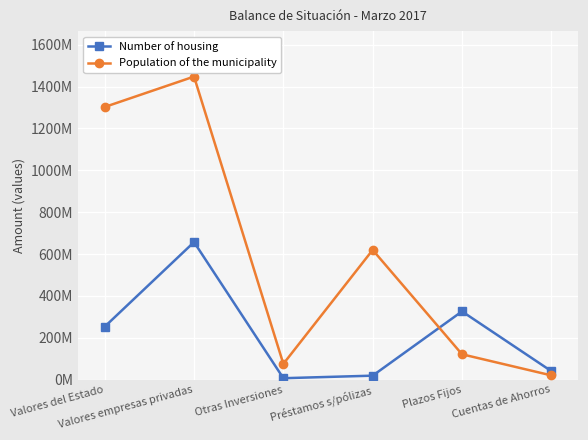

What is the average value of the Number of housing series?

217130487.2